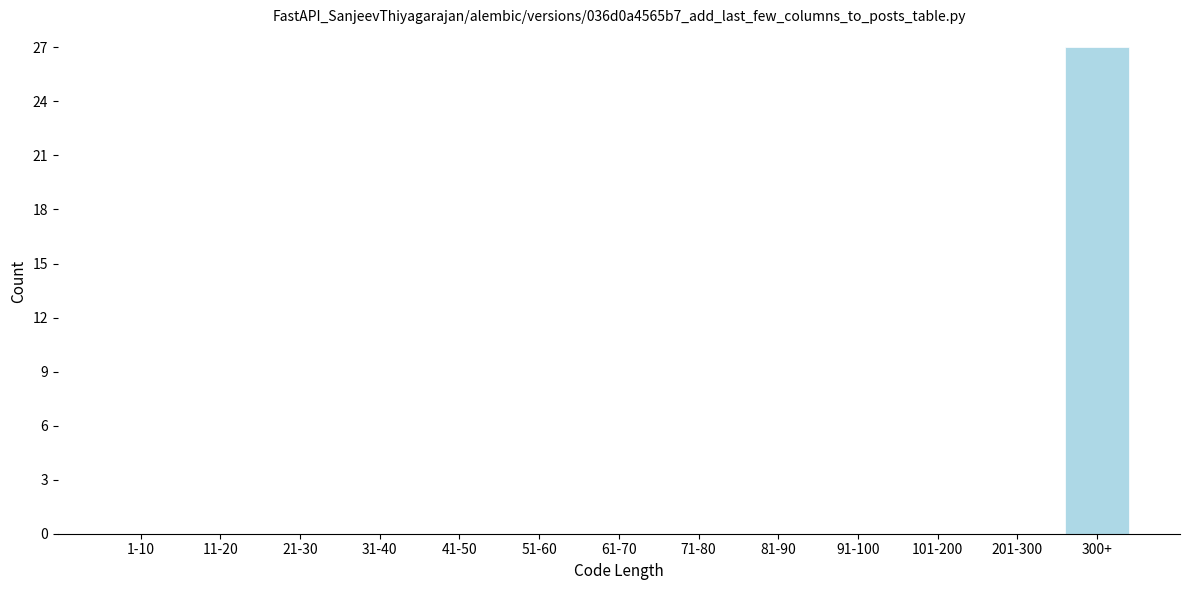

Reading left to right, list all the values displayed in this chart.

1-10=0	11-20=0	21-30=0	31-40=0	41-50=0	51-60=0	61-70=0	71-80=0	81-90=0	91-100=0	101-200=0	201-300=0	300+=27